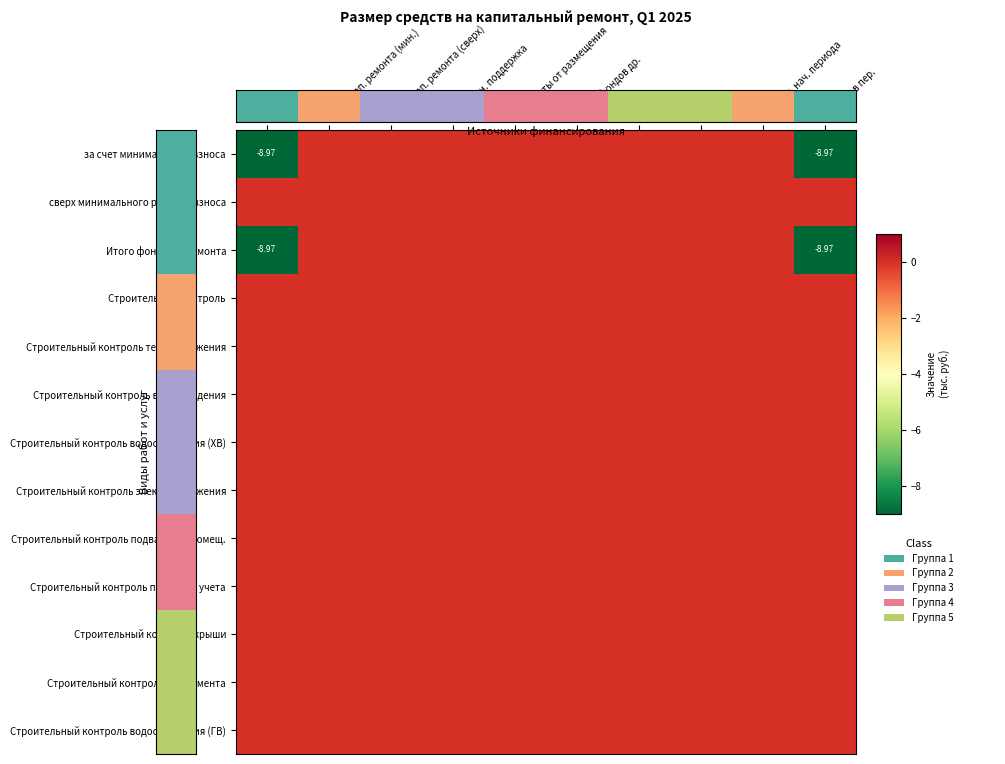

Is the value of Строительный контроль электроснабжения at Задолж. нач. периода greater than the value of Строительный контроль крыши at Заем?

No